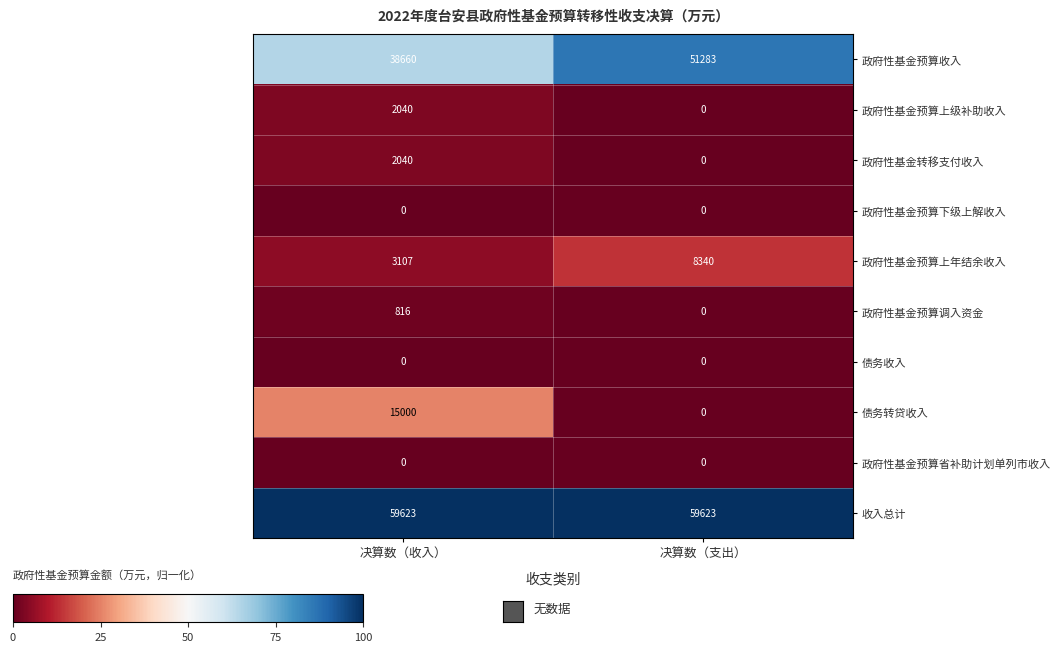

True or false: 政府性基金转移支付收入 has a value of 3288 at 决算数（收入）.

False